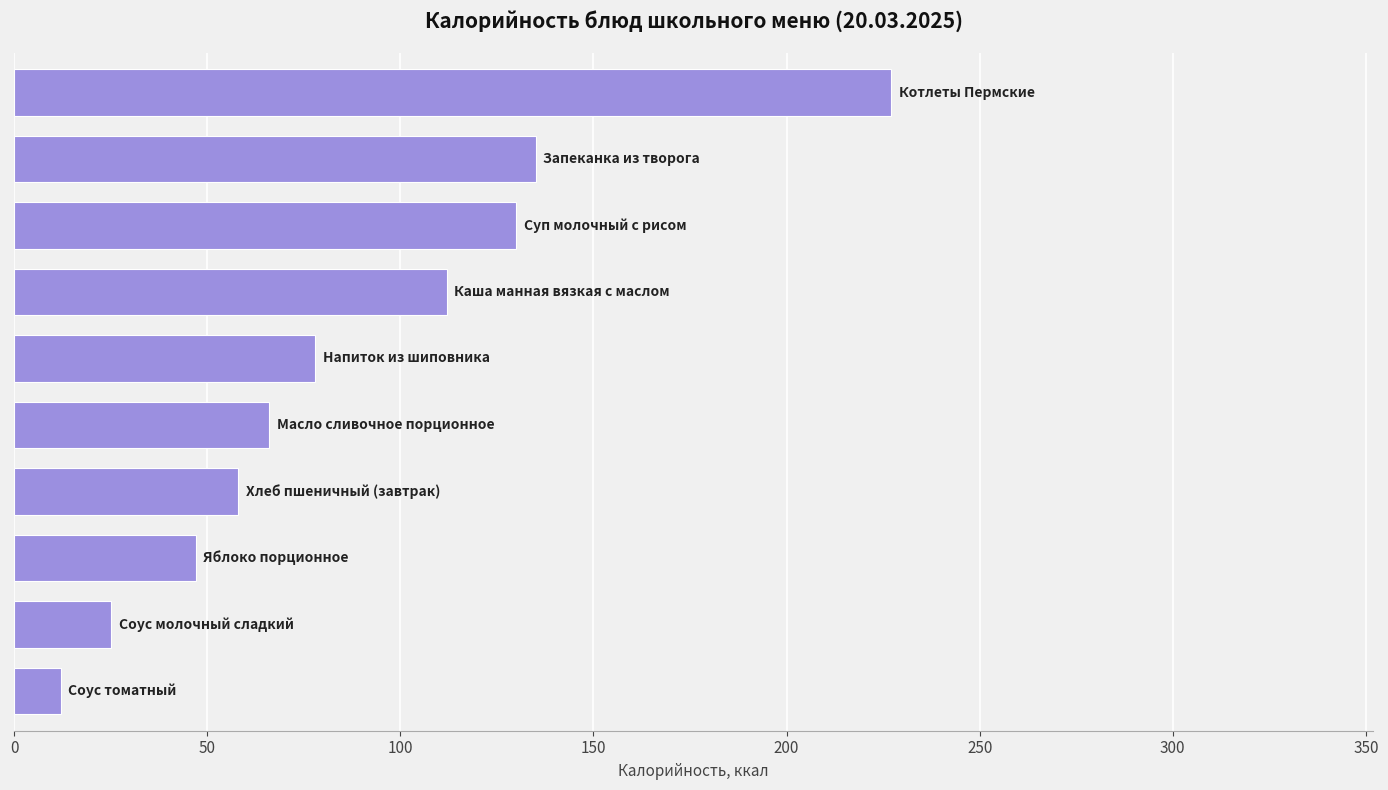

What is the difference between the maximum and minimum values?

215